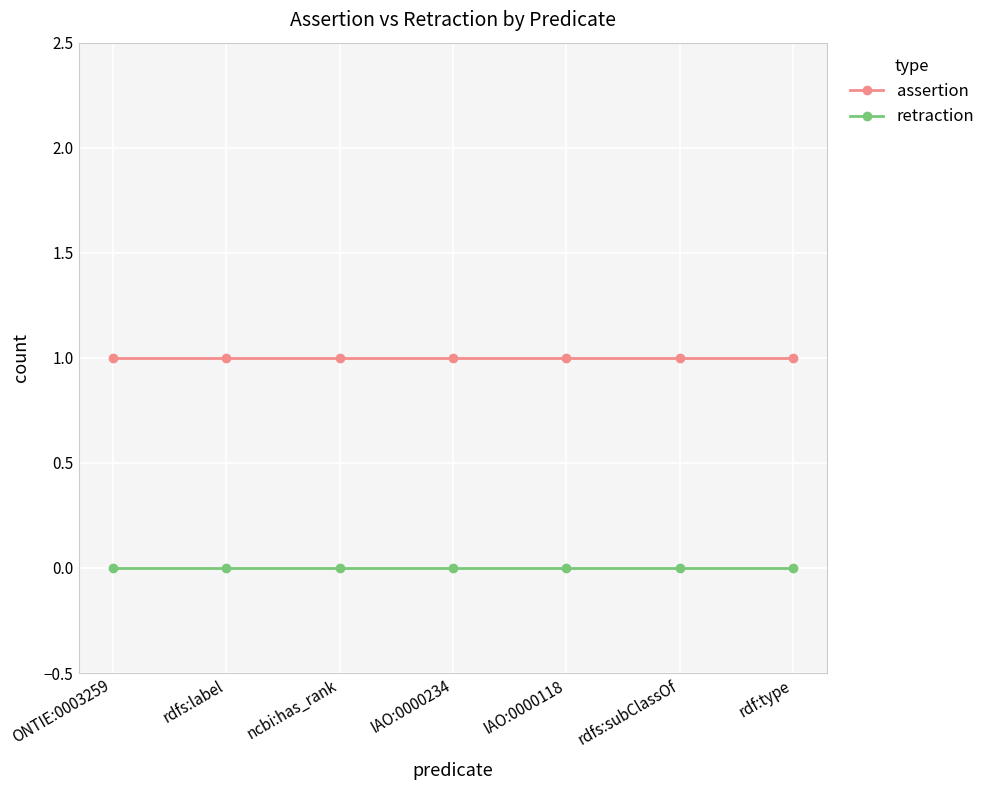

Reading right to left, list all the values displayed in this chart.

assertion: rdf:type=1	rdfs:subClassOf=1	IAO:0000118=1	IAO:0000234=1	ncbi:has_rank=1	rdfs:label=1	ONTIE:0003259=1
retraction: rdf:type=0	rdfs:subClassOf=0	IAO:0000118=0	IAO:0000234=0	ncbi:has_rank=0	rdfs:label=0	ONTIE:0003259=0